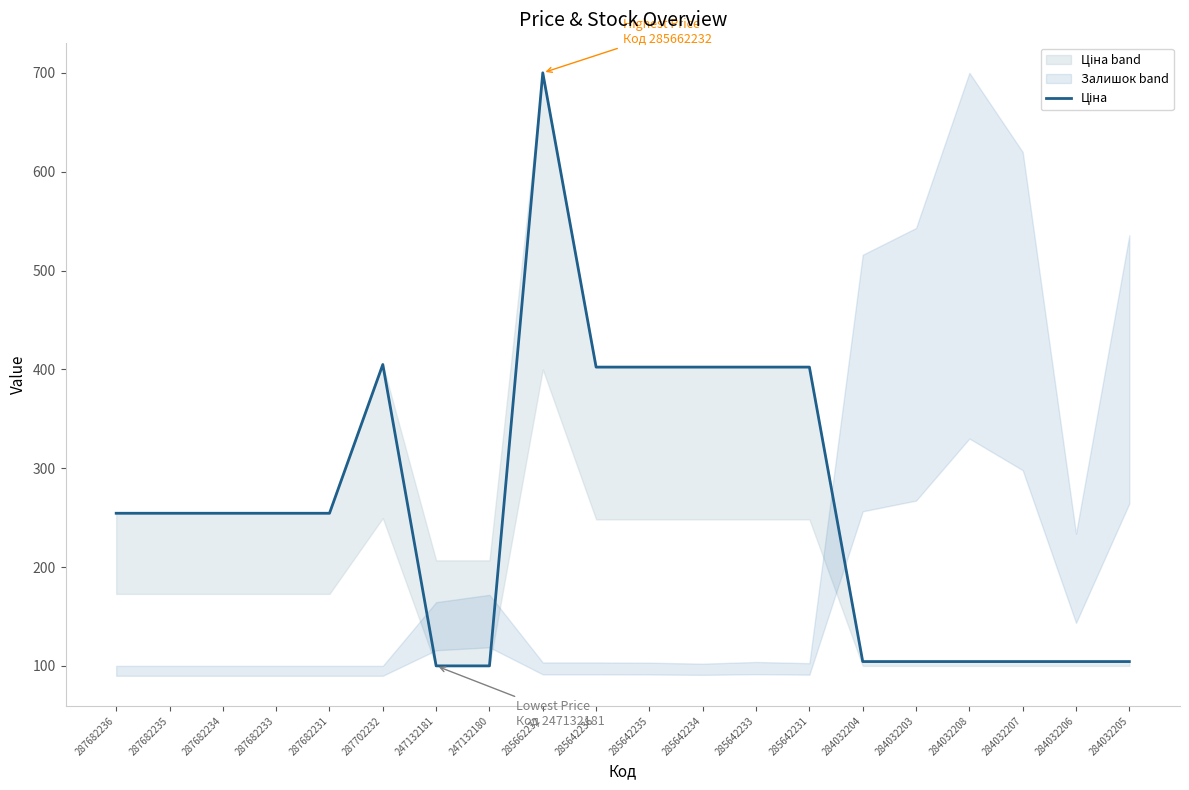

Reading left to right, list all the values displayed in this chart.

287682236=254.4	287682235=254.4	287682234=254.4	287682233=254.4	287682231=254.4	287702232=404.9	247132181=100.0	247132180=100.0	285662232=700.0	285642236=402.3	285642235=402.3	285642234=402.3	285642233=402.3	285642231=402.3	284032204=104.4	284032203=104.4	284032208=104.4	284032207=104.4	284032206=104.4	284032205=104.4